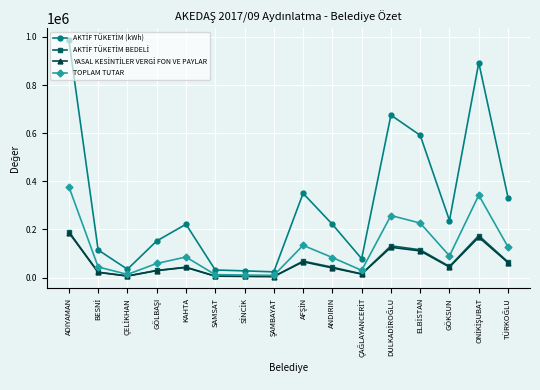

At which category is the sum across all series the highest?

ADIYAMAN